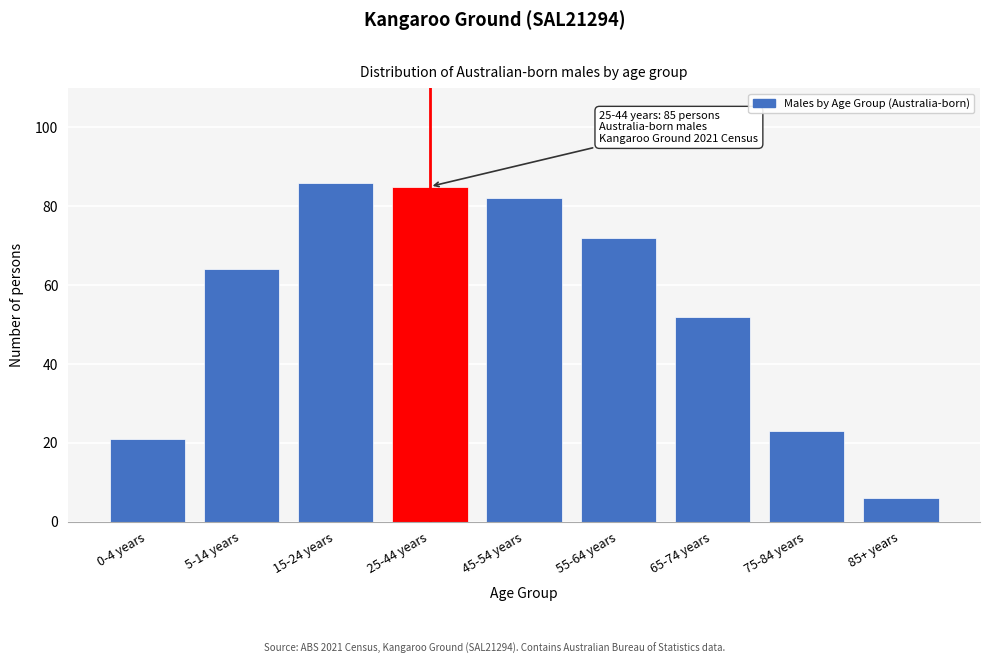

Reading right to left, transcribe all the data shown in this chart.

85+ years=6	75-84 years=23	65-74 years=52	55-64 years=72	45-54 years=82	25-44 years=85	15-24 years=86	5-14 years=64	0-4 years=21